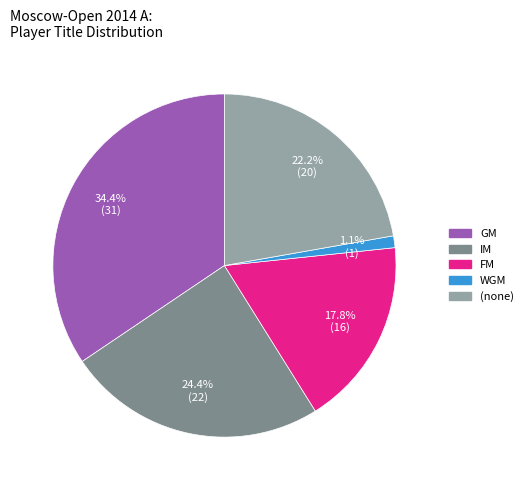

What is the largest slice in the pie chart?

GM